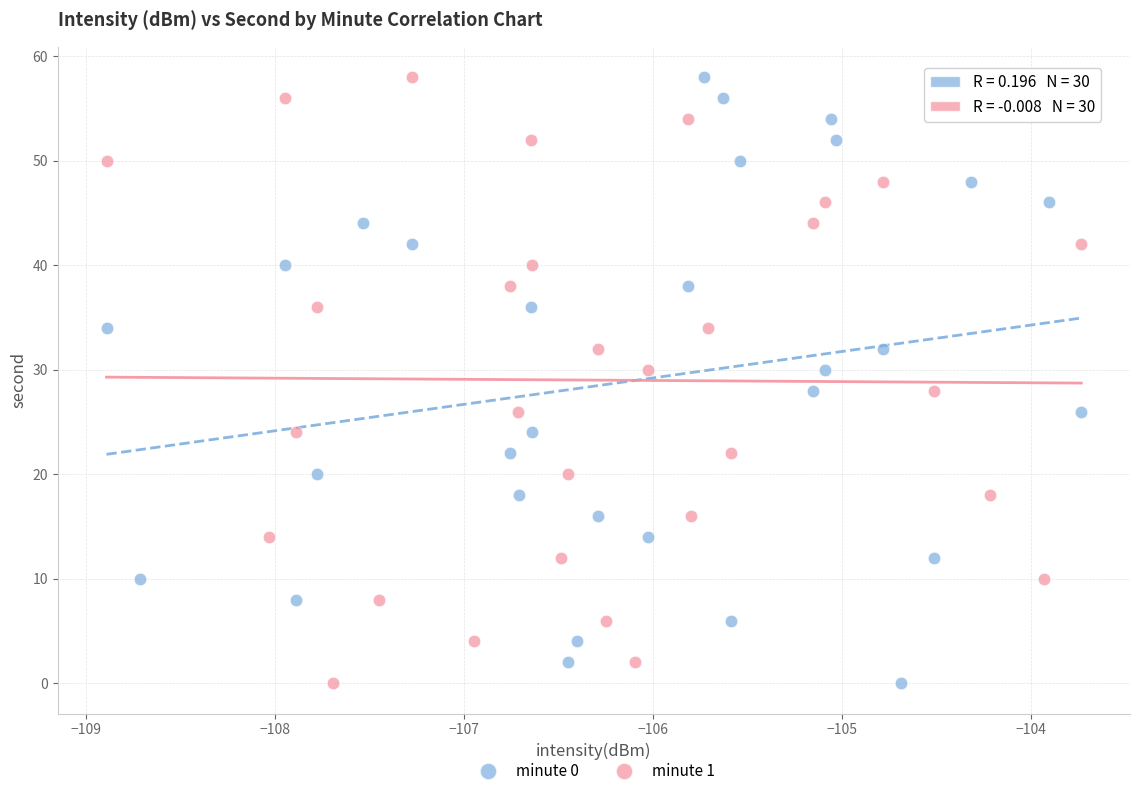

What are all the series names shown in the legend?

minute 0, minute 1